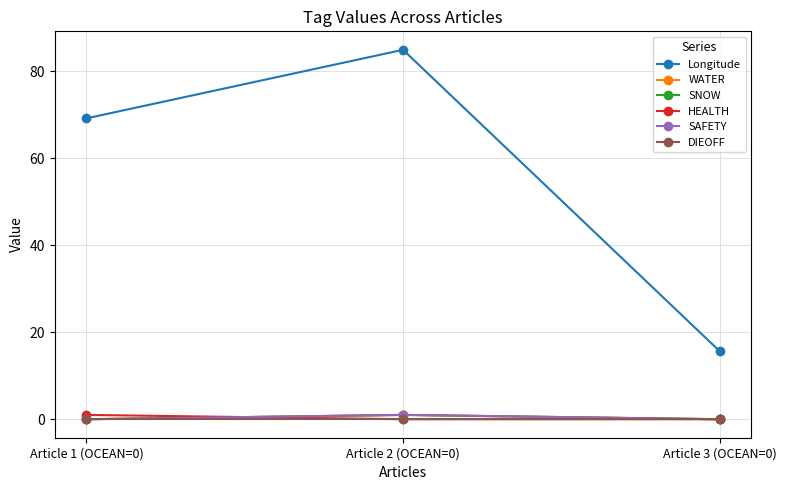

At which label is SNOW closest to 0?

Article 1 (OCEAN=0)